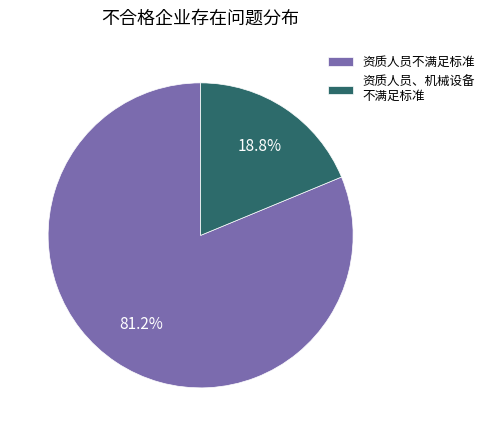

Approximately how many times larger is the value at 资质人员不满足标准 compared to 资质人员、机械设备 不满足标准?

4.3